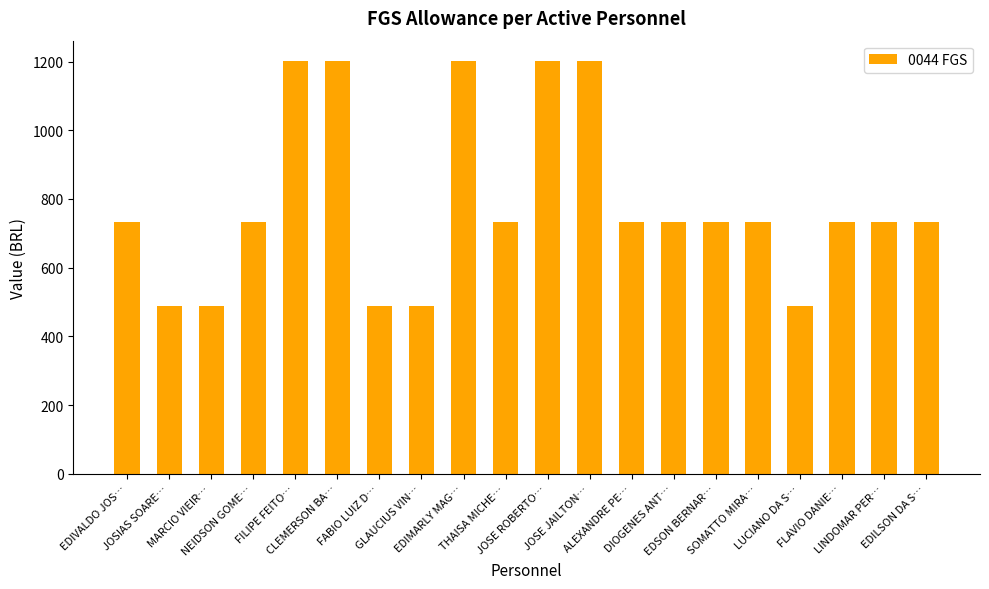

What is the minimum value shown in the chart?

488.4